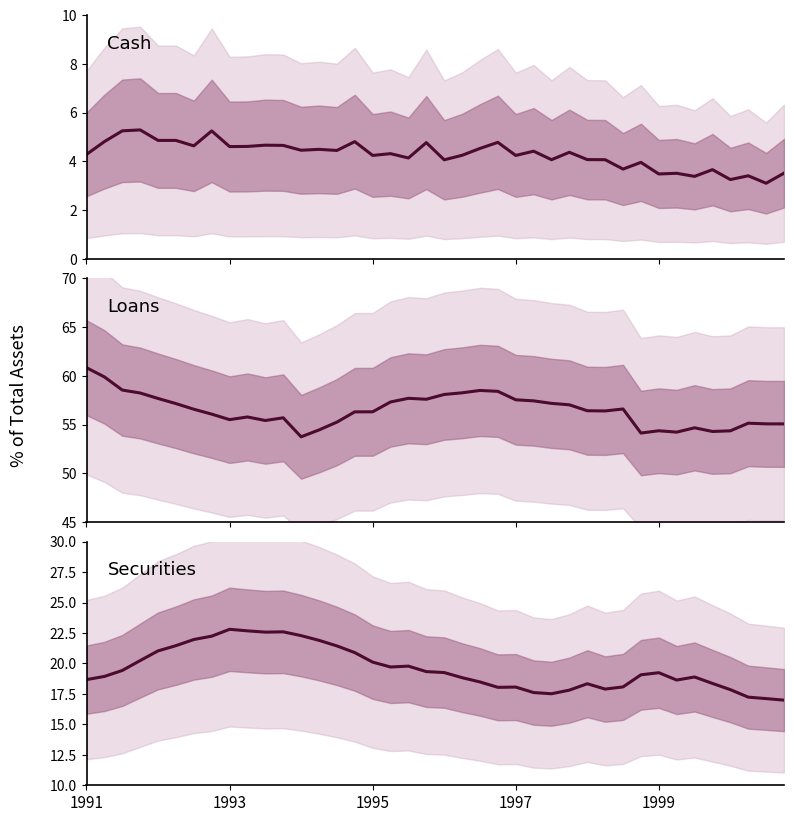

Which series has the largest total across all categories?

Loans